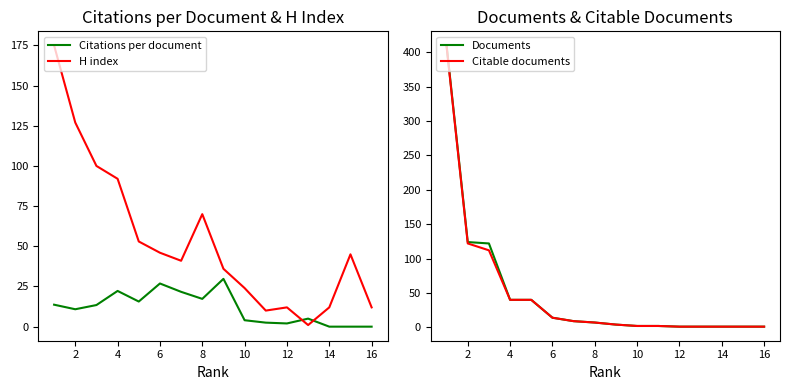

How many times do Documents and H index cross each other?

3